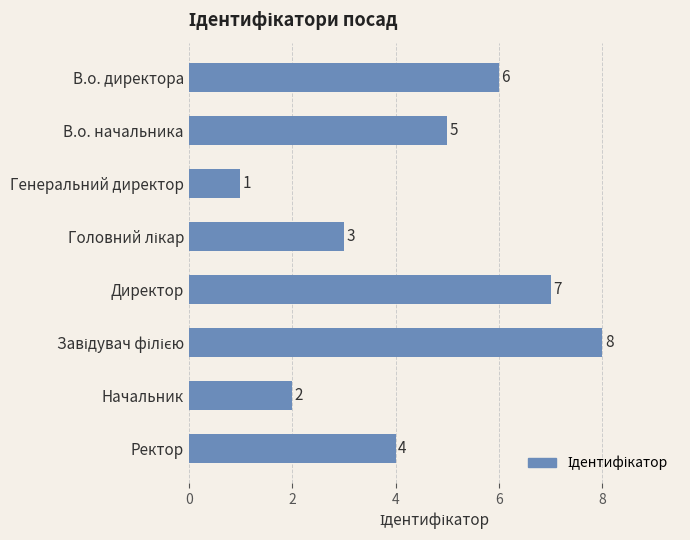

At which category does the chart reach its minimum across all series?

Генеральний директор